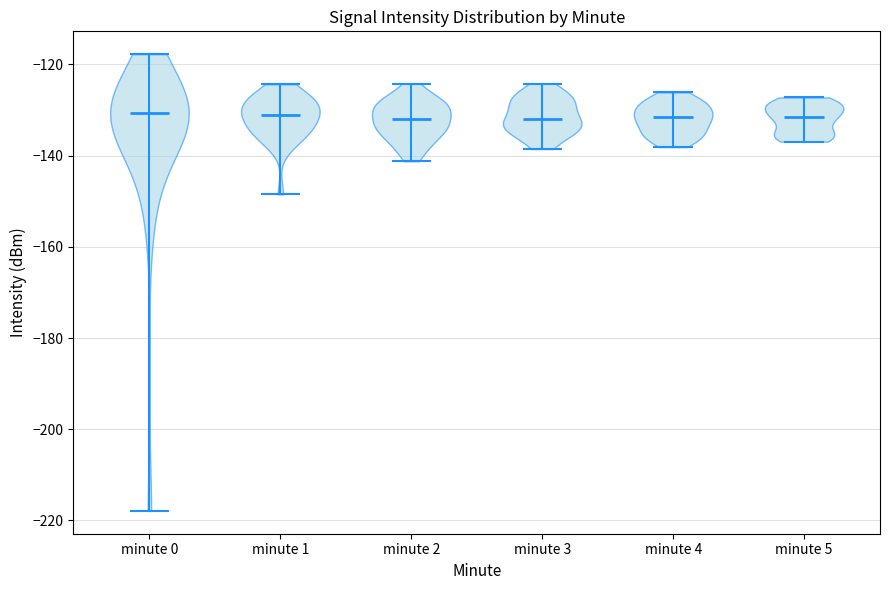

Reading left to right, read every violin against the y-axis: where its median line is, and the lowest and highest points it reaches. The values are not printed on the chart, so give them approximately, as read against the axis.

minute 0: median line -130, lowest point -218, highest point -118
minute 1: median line -132, lowest point -148, highest point -124
minute 2: median line -132, lowest point -142, highest point -124
minute 3: median line -132, lowest point -138, highest point -124
minute 4: median line -132, lowest point -138, highest point -126
minute 5: median line -132, lowest point -136, highest point -128